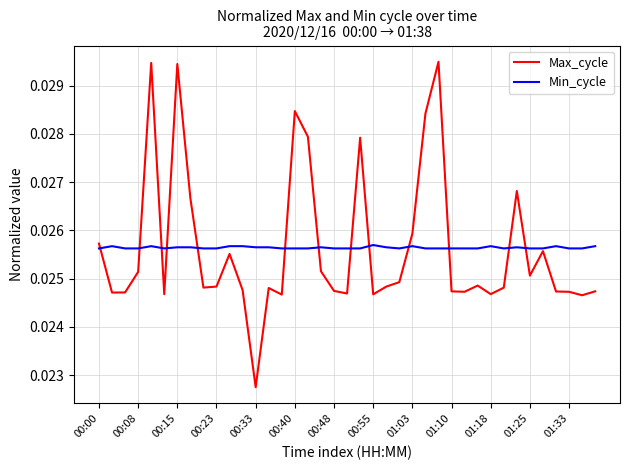

List the series in order of their peak value, lowest first.

Min_cycle, Max_cycle